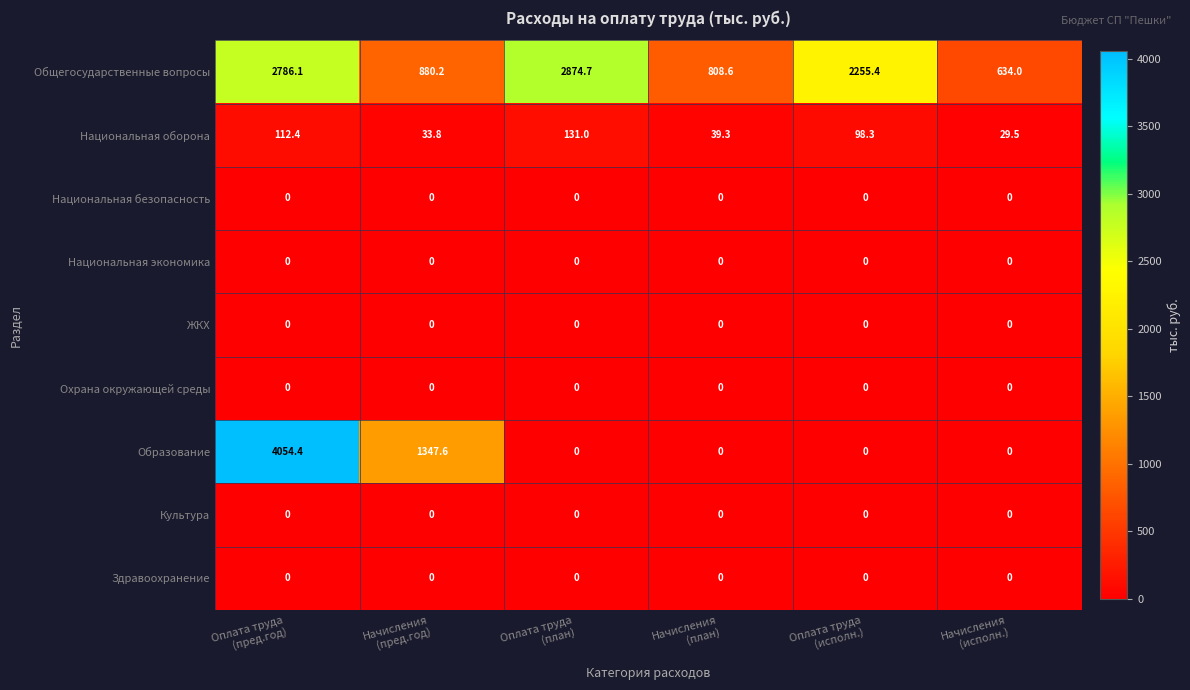

How many data points does each series have?

6